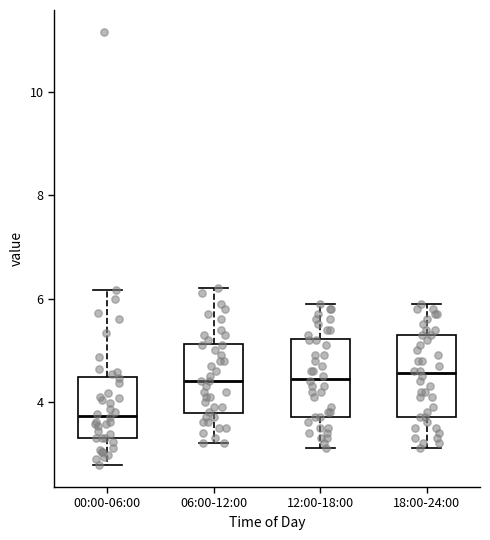

Reading left to right, transcribe this box plot: for each box, give where its median line is, the range the box spans, and where its two whiskers end, as read against the y-axis. The values are not printed on the chart, so give them approximately, as read against the axis.

00:00-06:00: median 3.8, box 3.4 to 4.4, whiskers 2.8 to 6.2
06:00-12:00: median 4.4, box 3.8 to 5.2, whiskers 3.2 to 6.2
12:00-18:00: median 4.4, box 3.8 to 5.2, whiskers 3.2 to 6.0
18:00-24:00: median 4.6, box 3.8 to 5.4, whiskers 3.2 to 6.0